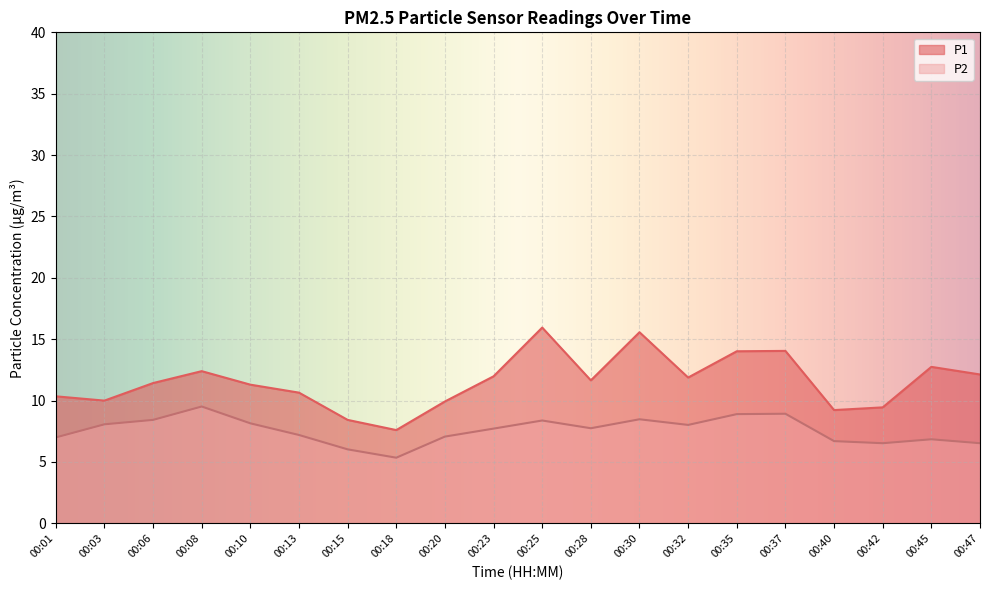

What is the average value of the P2 series?

7.6